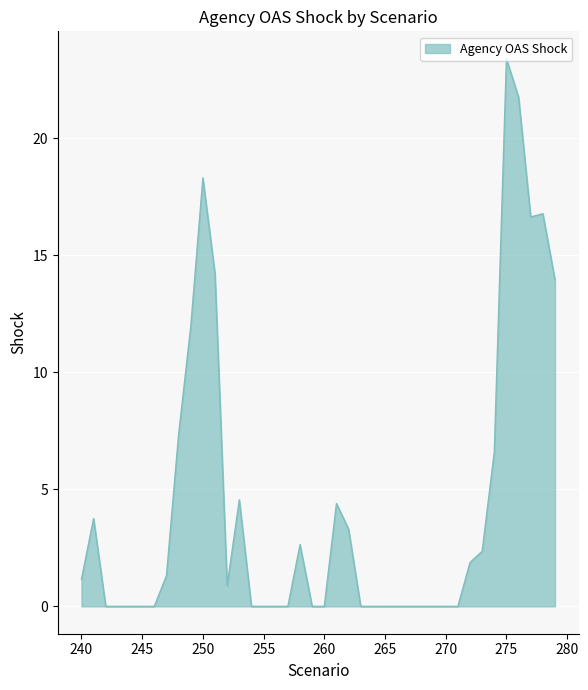

What is the greatest value displayed?

23.4